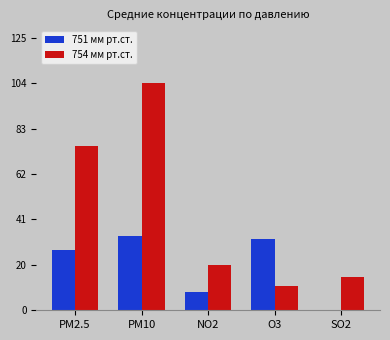

At which label does 754 мм рт.ст. first exceed 20?

PM2.5